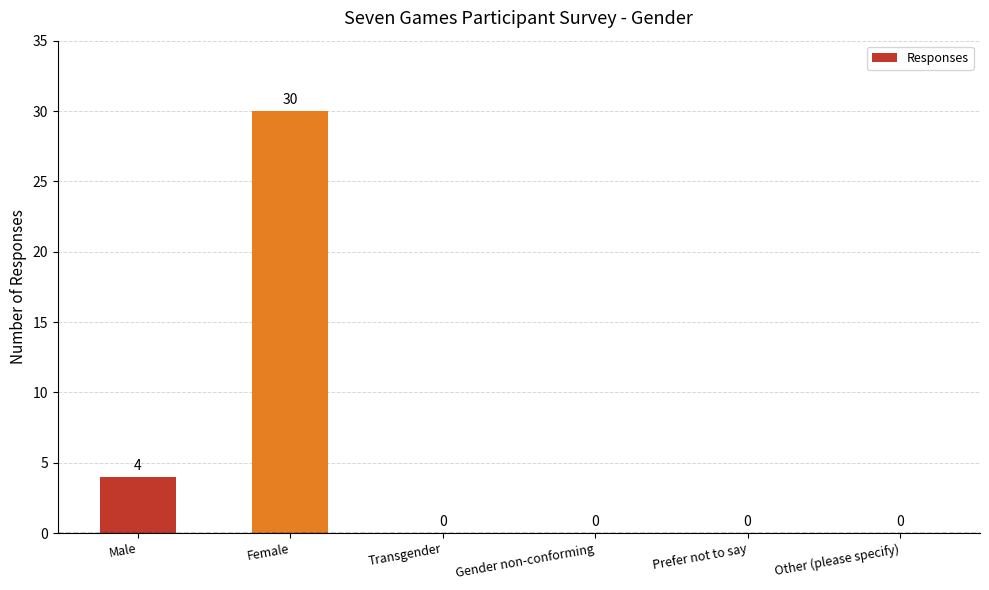

What is the greatest value displayed?

30